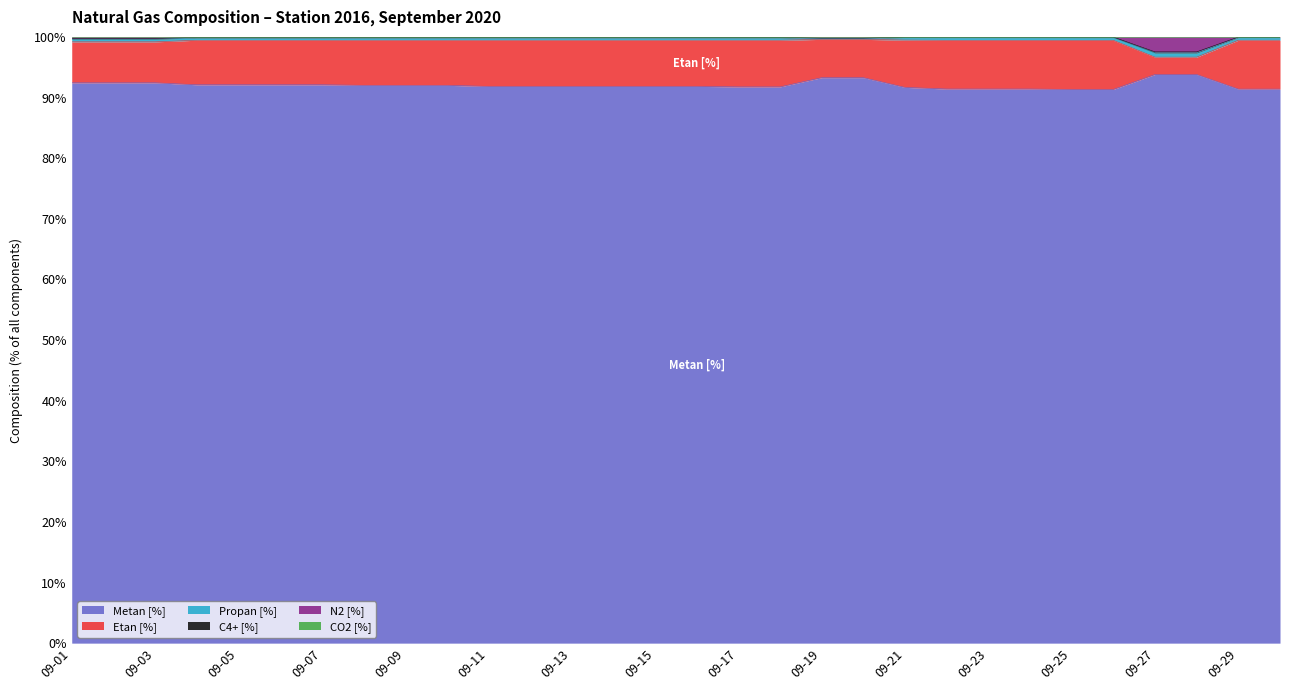

What is the maximum value for Metan [%]?

93.8